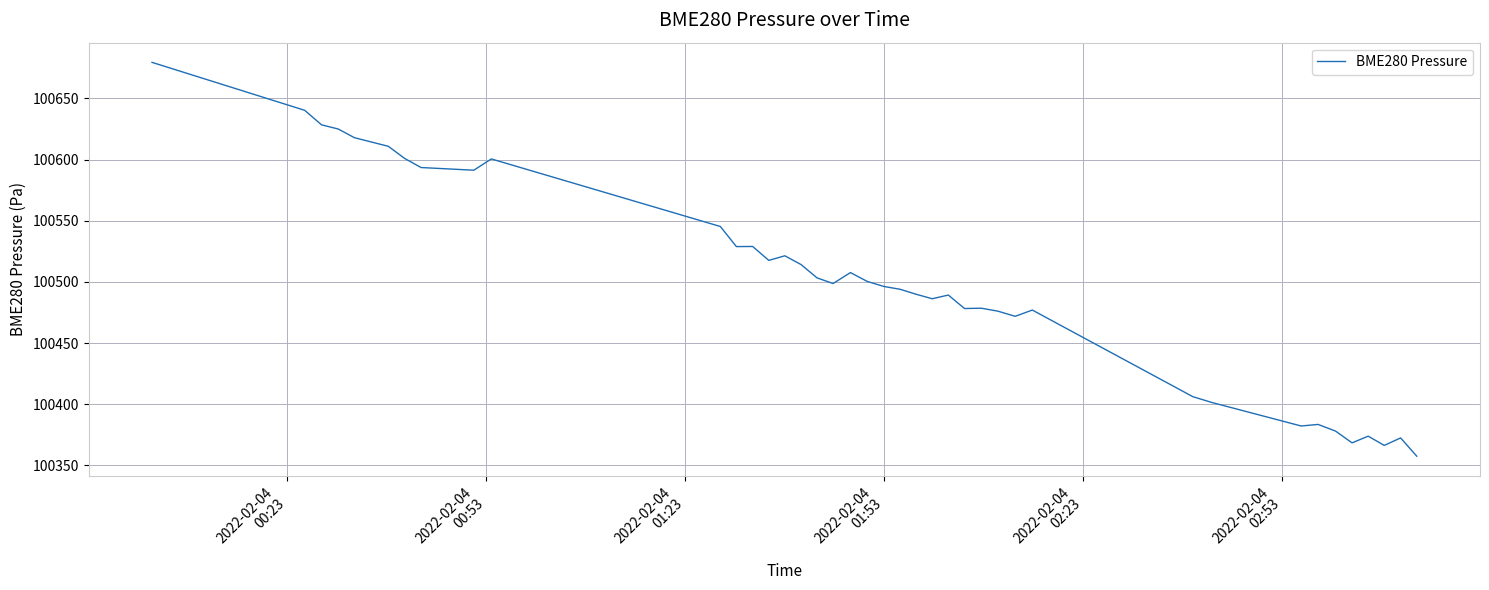

What is the difference between the maximum and minimum values?

321.9